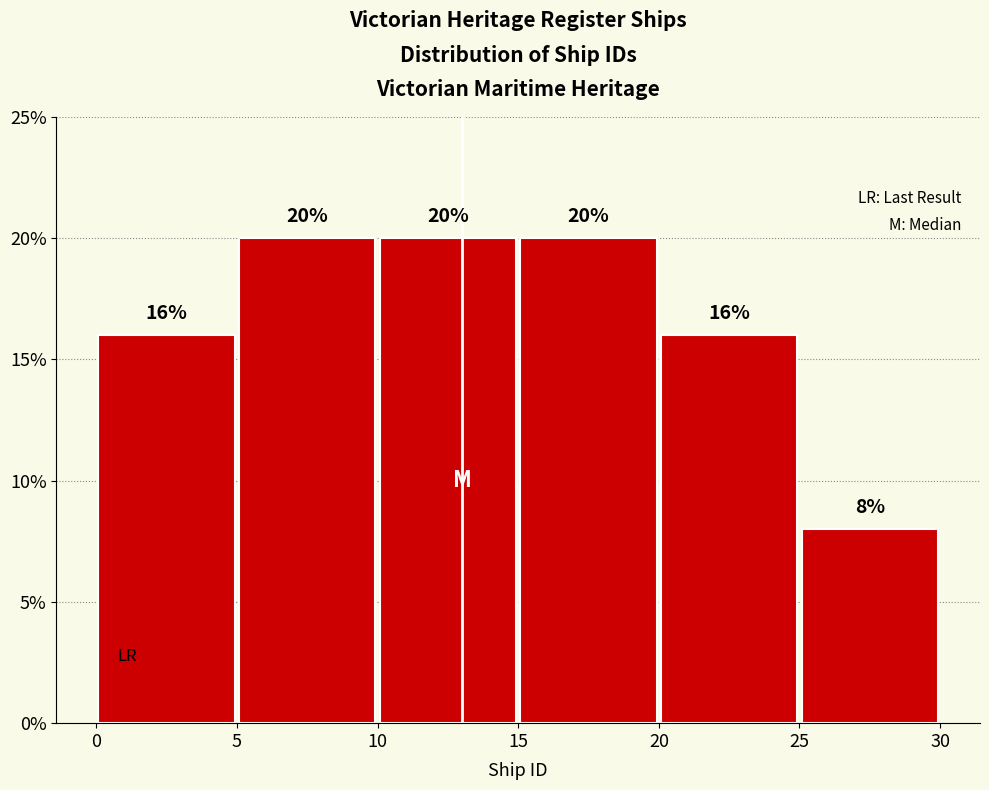

Reading left to right, list every bar in this chart as the range it spans on the x-axis followed by its height.

0 to 5: 16
5 to 10: 20
10 to 15: 20
15 to 20: 20
20 to 25: 16
25 to 30: 8